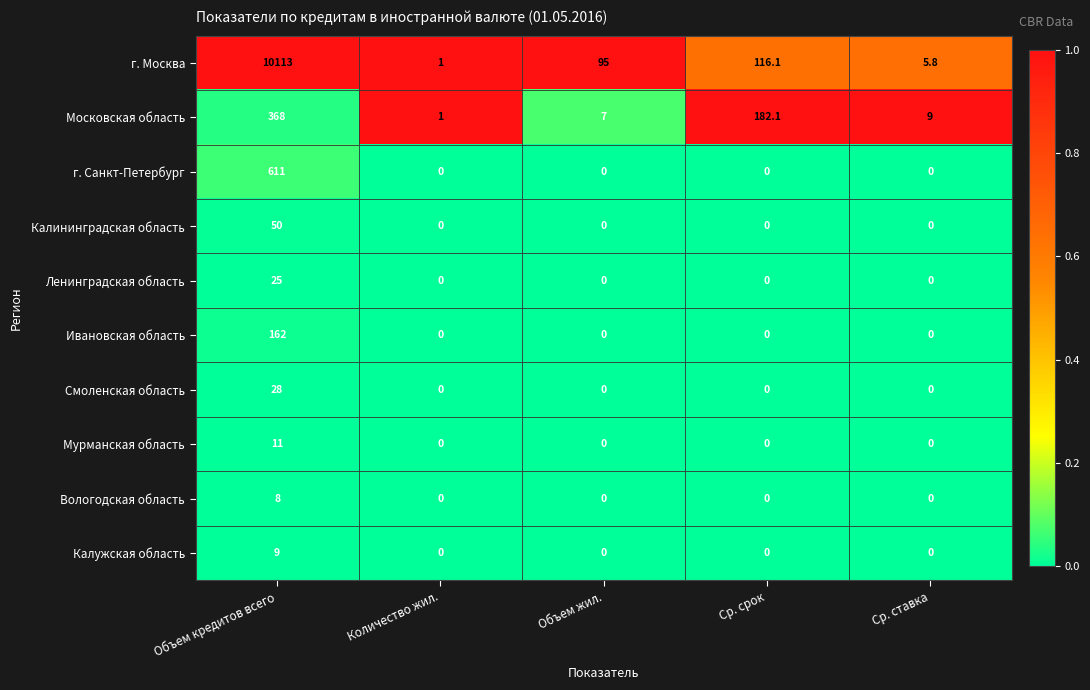

Which series changed the most between Количество жил. and Объем жил.?

г. Москва